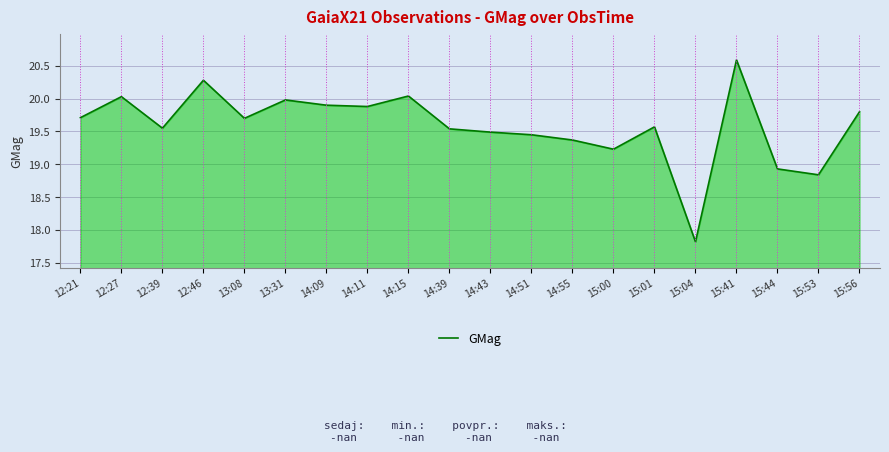

Where does the data first go above 19?

12:21